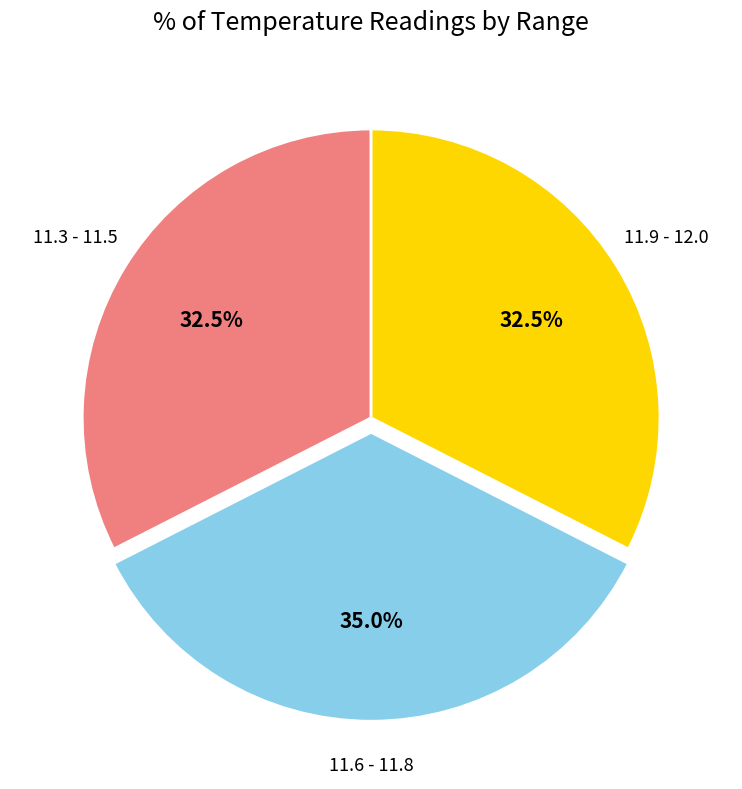

Is there any slice that represents more than half of the pie?

No